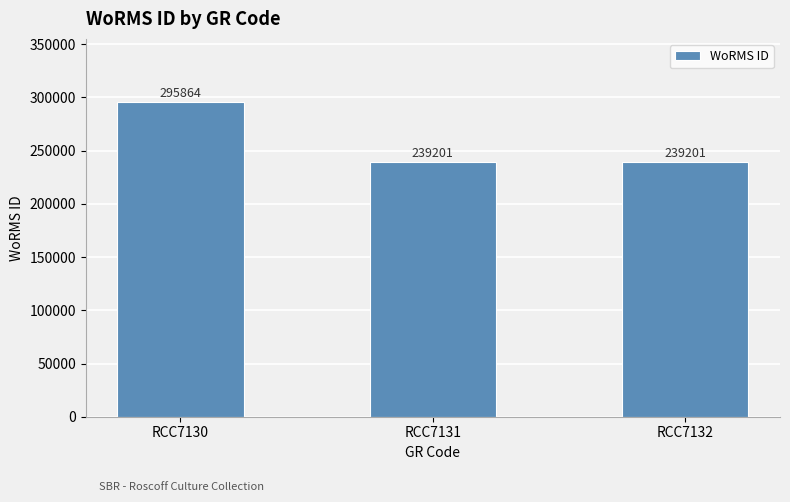

At which category does the chart reach its peak across all series?

RCC7130